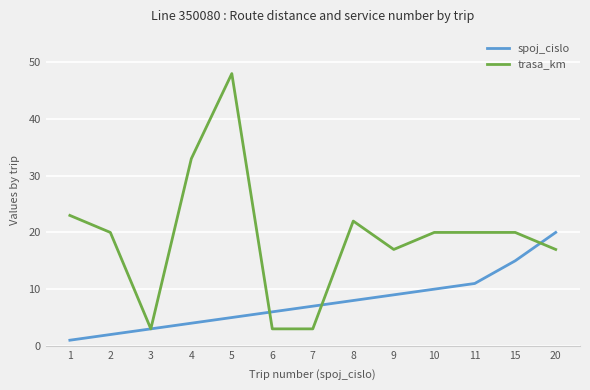

What is the difference between the maximum and minimum values in the trasa_km series?

45